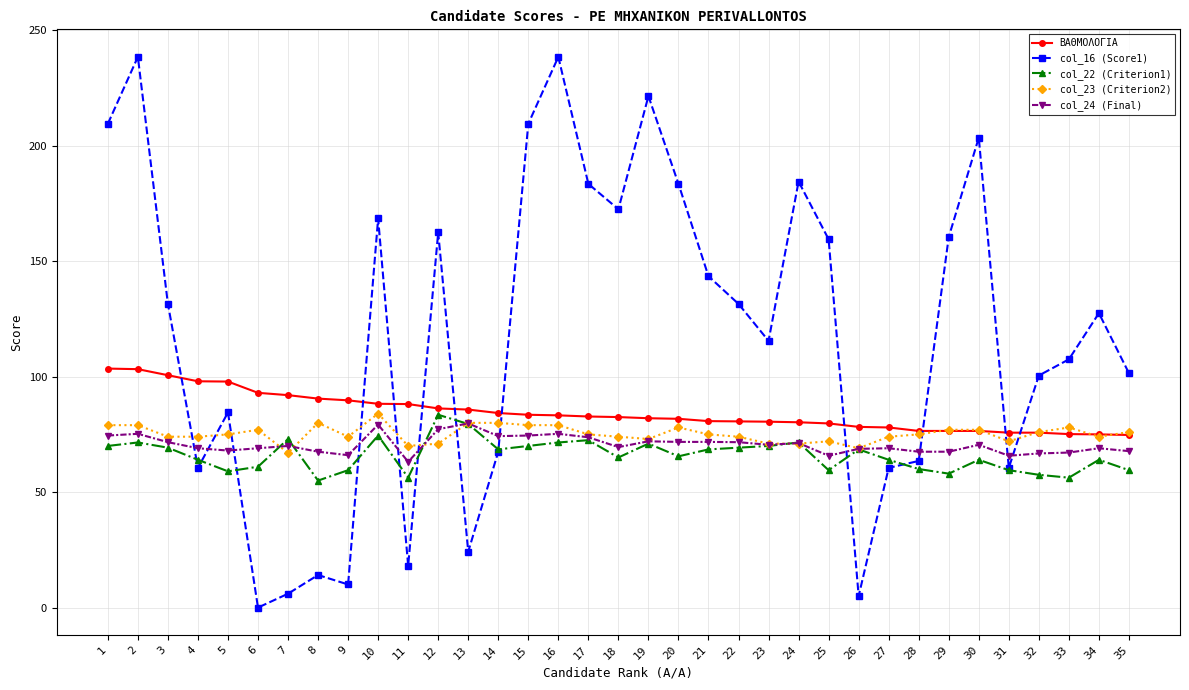

After their last crossing, which series has the higher values: col_22 (Criterion1) or col_23 (Criterion2)?

col_23 (Criterion2)